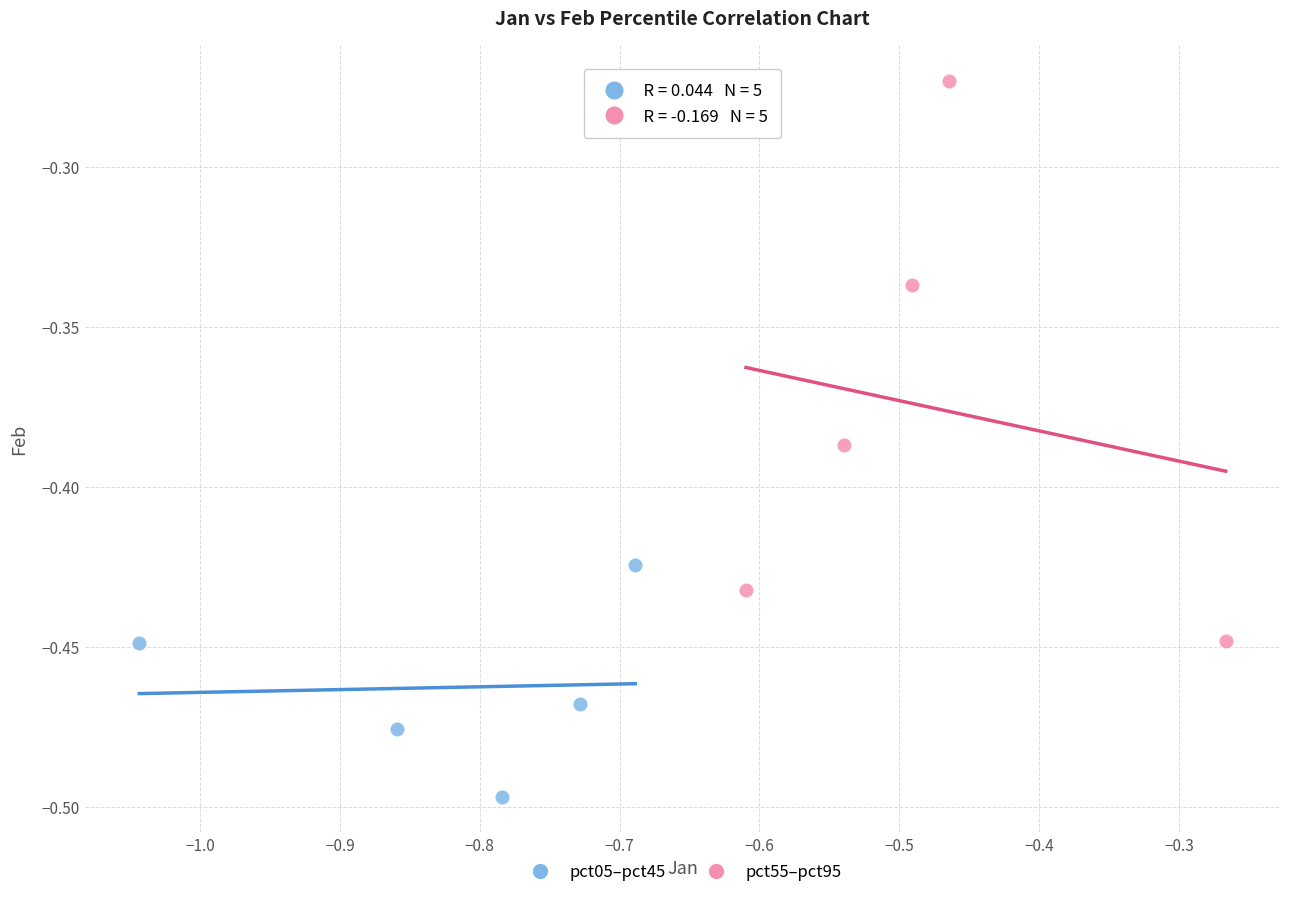

Which series has the largest Y range (max minus min)?

pct55–pct95